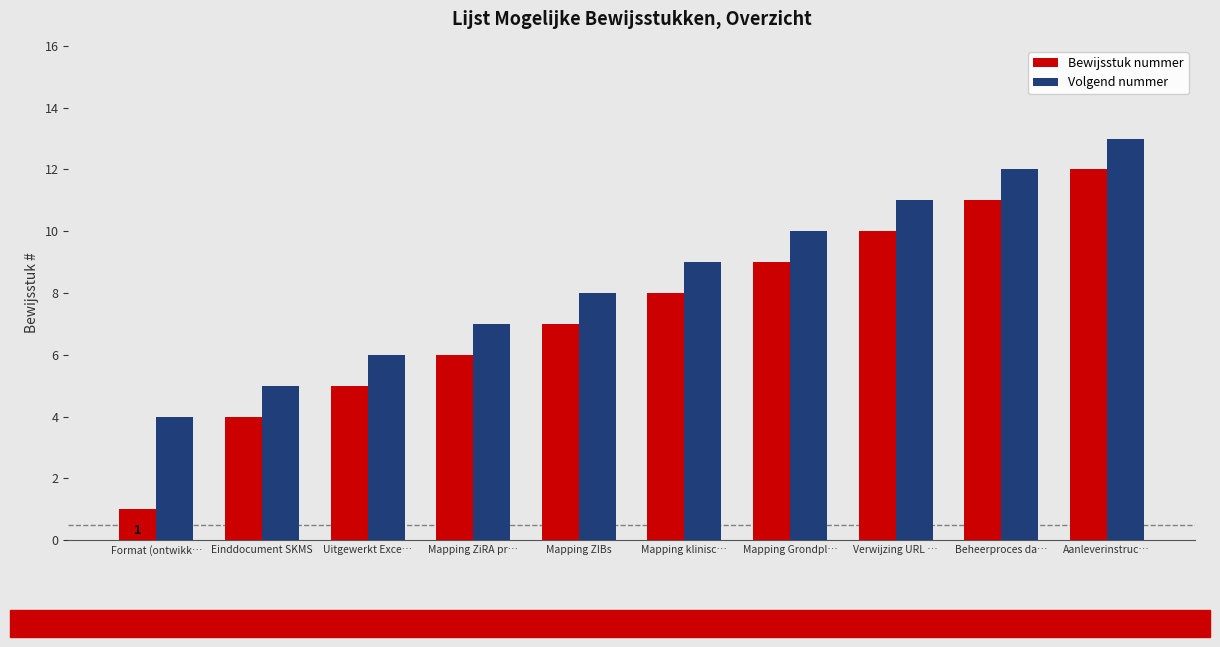

How many bars are there in total?

20